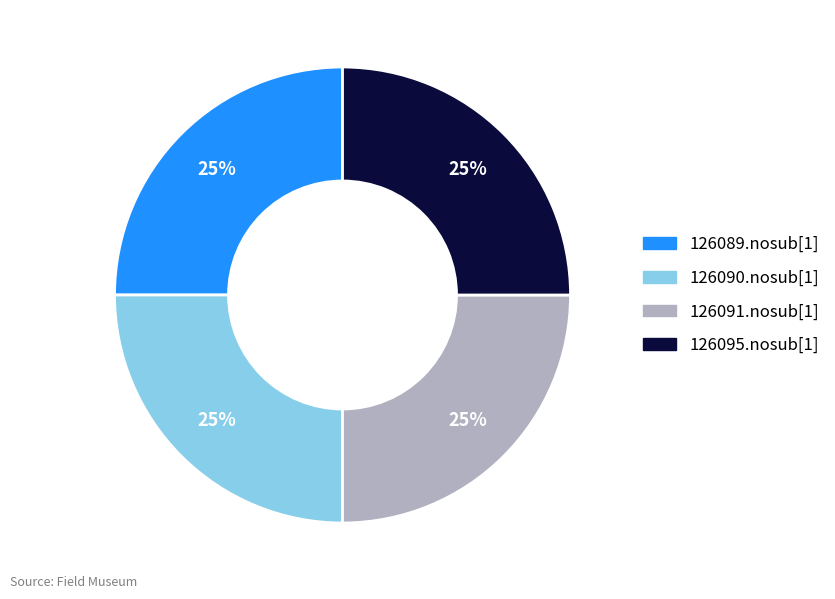

Approximately how many times larger is the value at 126091.nosub[1] compared to 126089.nosub[1]?

1.0